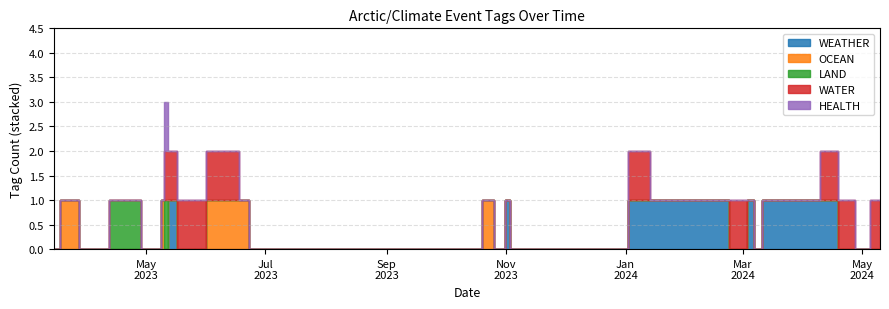

Which series has the largest range (max minus min)?

WEATHER